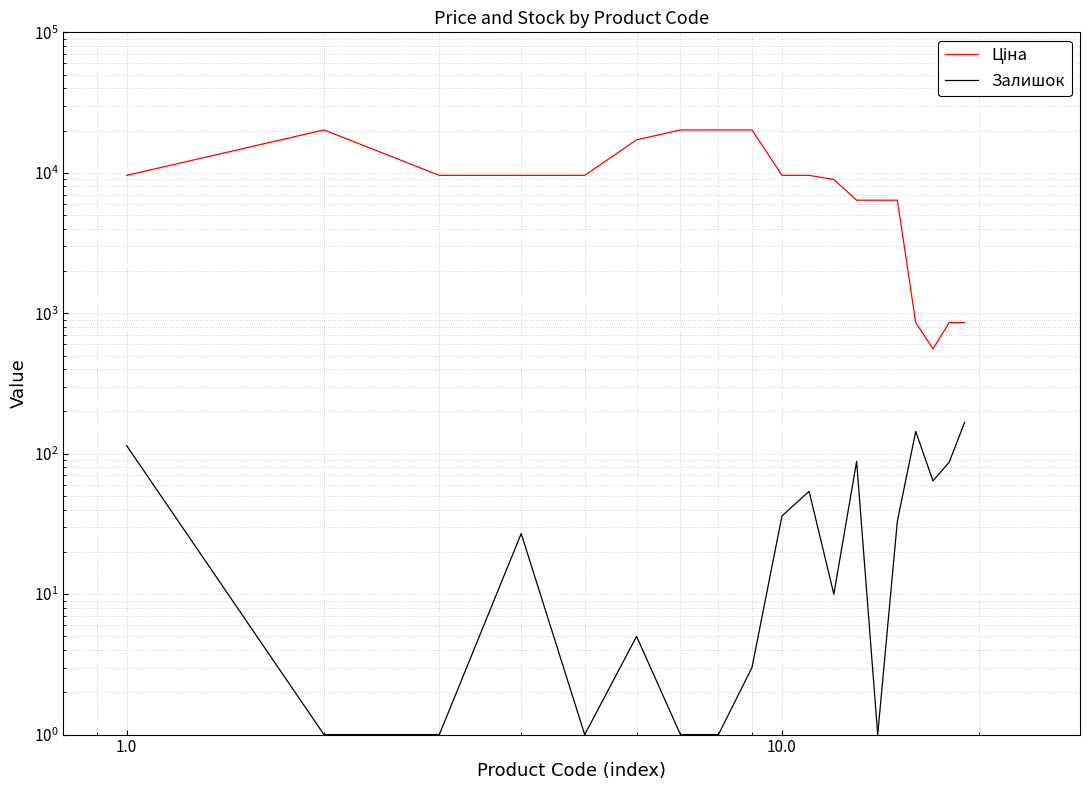

What is the sum of all Ціна values?

186644.1